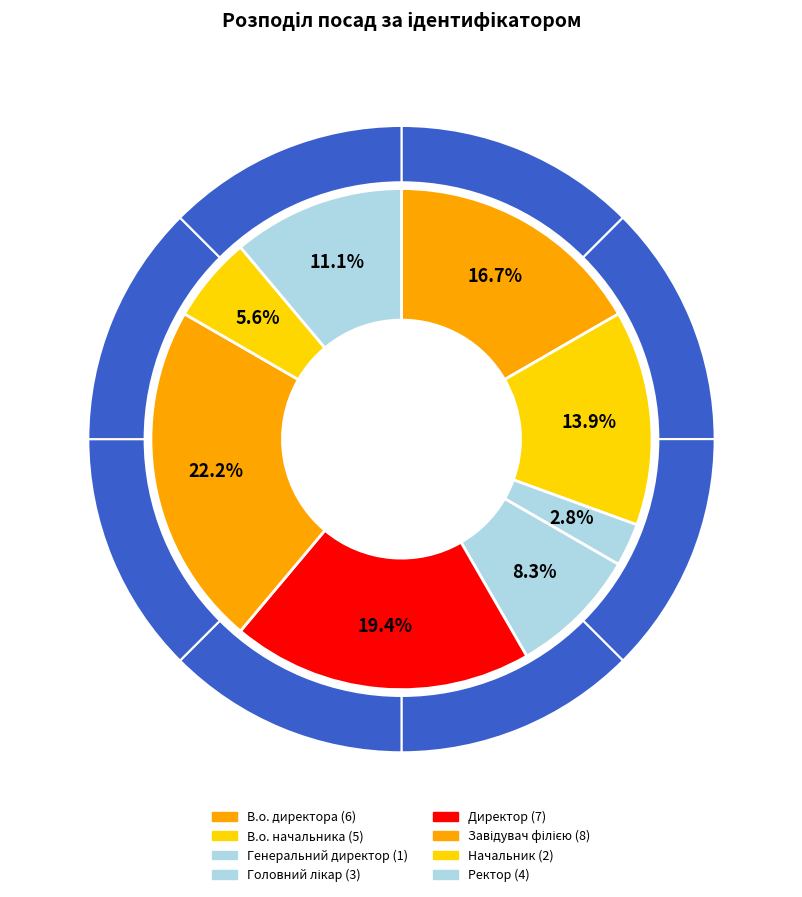

Which has a higher value, В.о. директора or Директор?

Директор